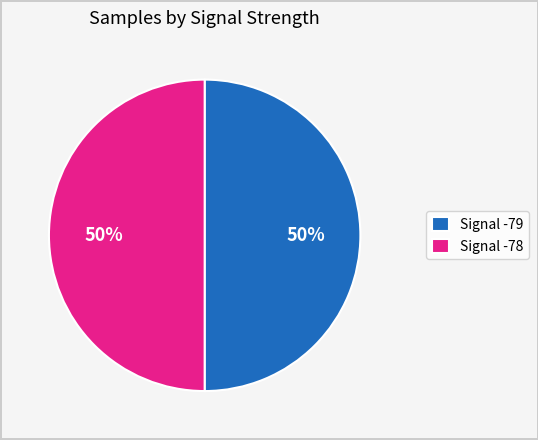

True or false: Signal -78 accounts for 50% of the total.

True